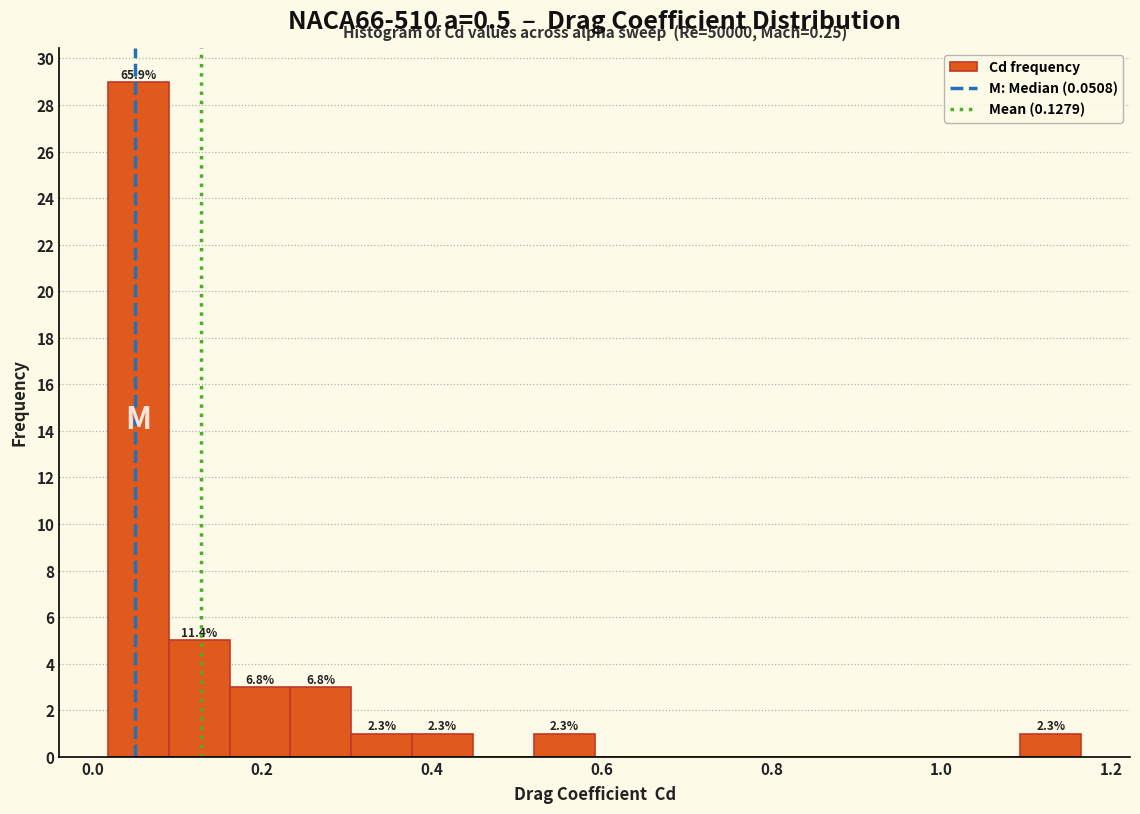

Around what value on the x-axis is the tallest bar? Give the approximate position of its centre, as read against the axis.

0.06